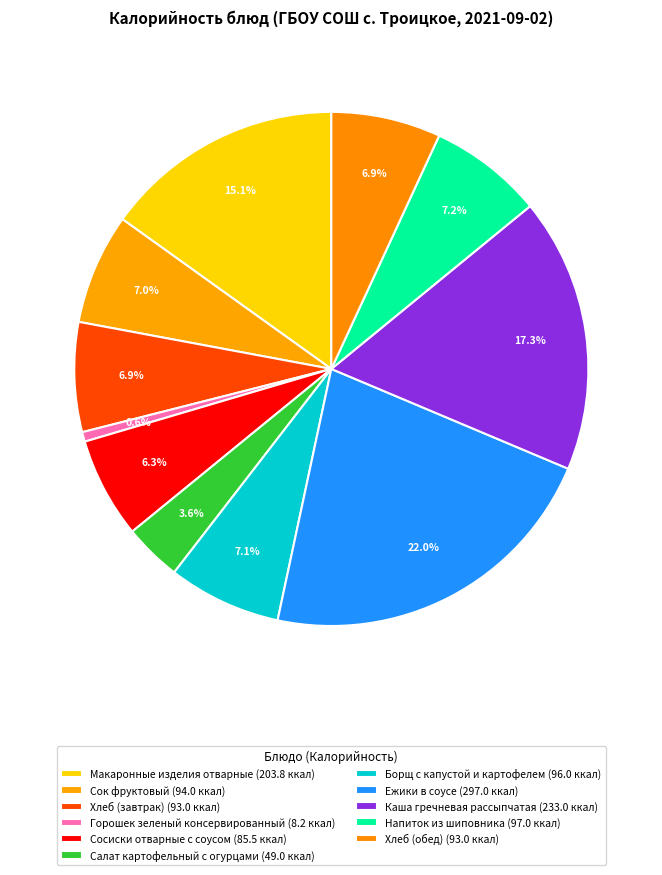

How many slices are in this pie chart?

11